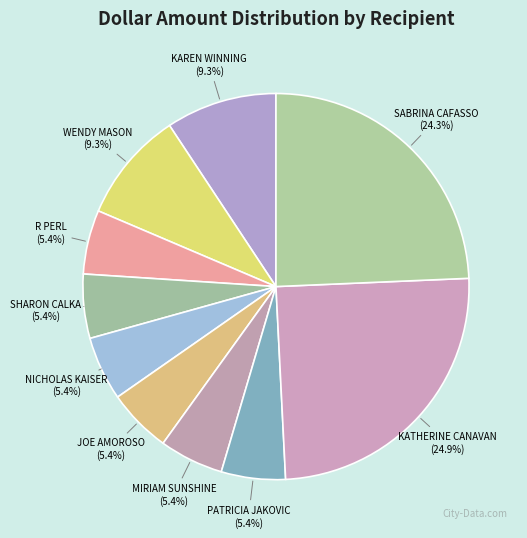

True or false: R PERL accounts for 5% of the total.

True